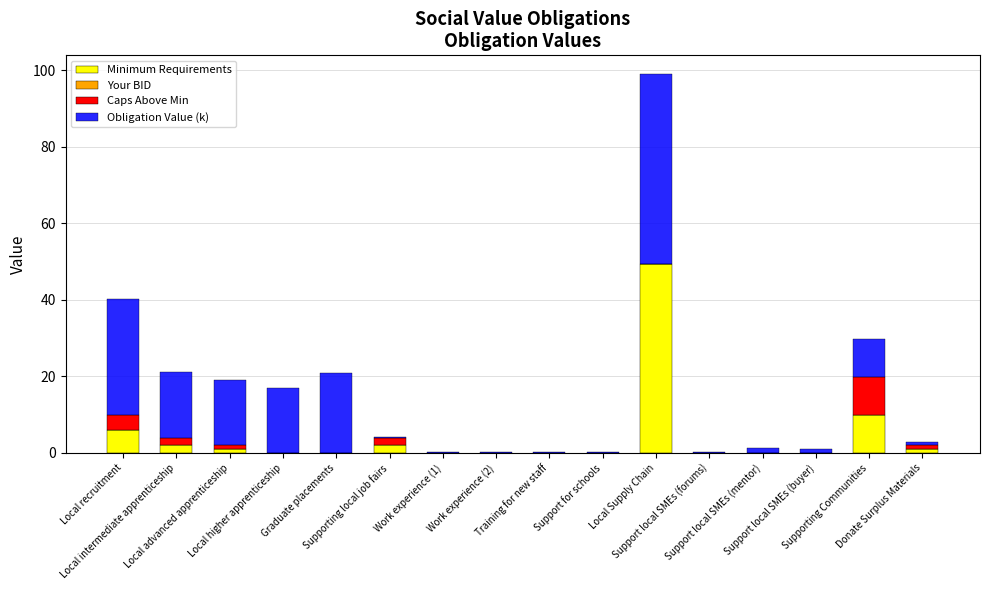

Count the number of categories in the chart.

16